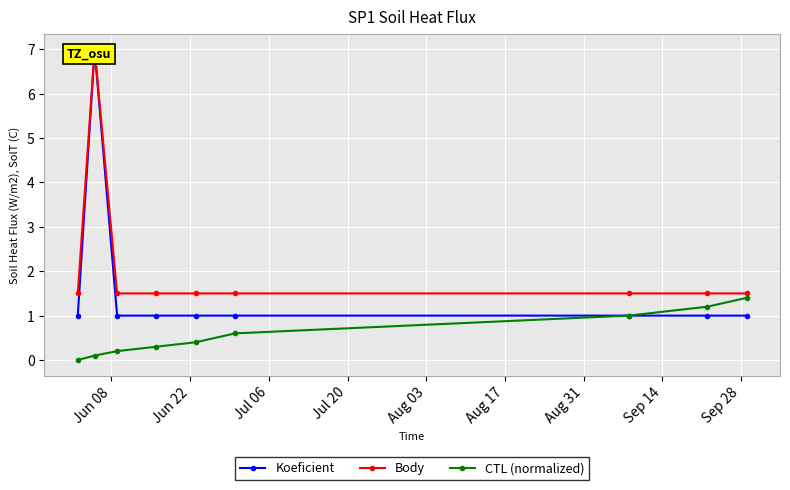

True or false: CTL (normalized) has more than 2 interior local peaks.

False